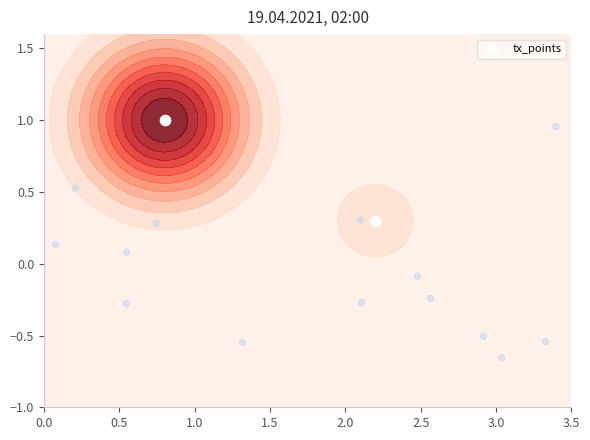

Reading left to right, what are all the values shown in this chart?

1.0	0.3